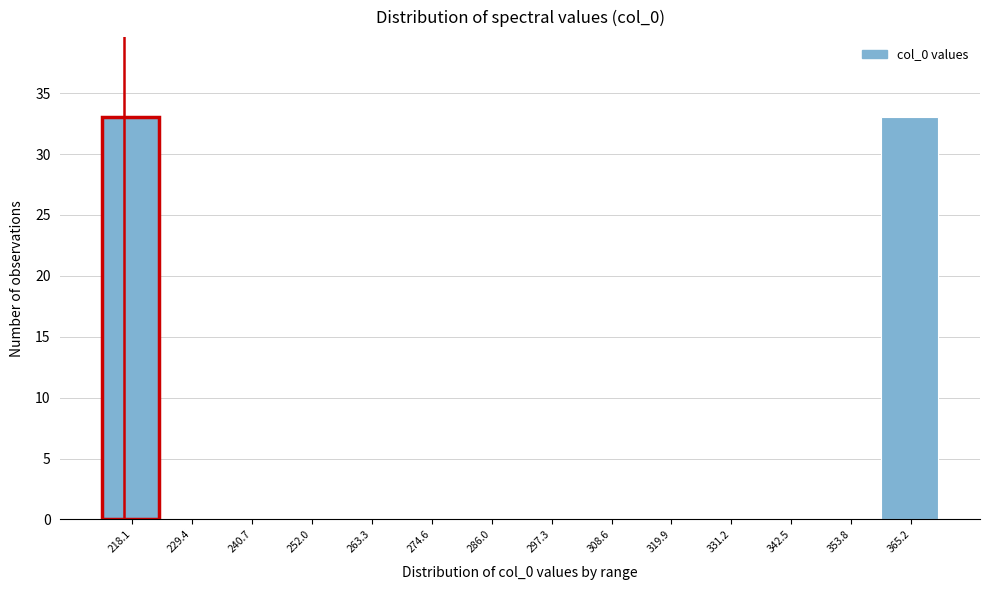

Reading left to right, what are all the values shown in this chart?

218.1=33	229.4=0	240.7=0	252.0=0	263.3=0	274.6=0	286.0=0	297.3=0	308.6=0	319.9=0	331.2=0	342.5=0	353.8=0	365.2=33